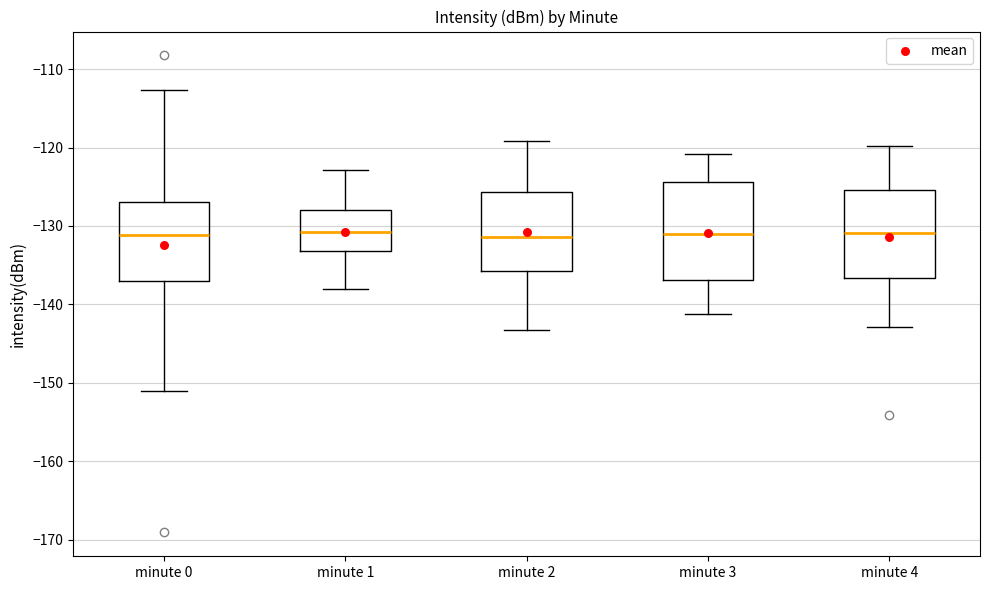

Where is the upper edge of the box for minute 0 on the y-axis? The values are not printed on the chart, so give them approximately, as read against the axis.

-127